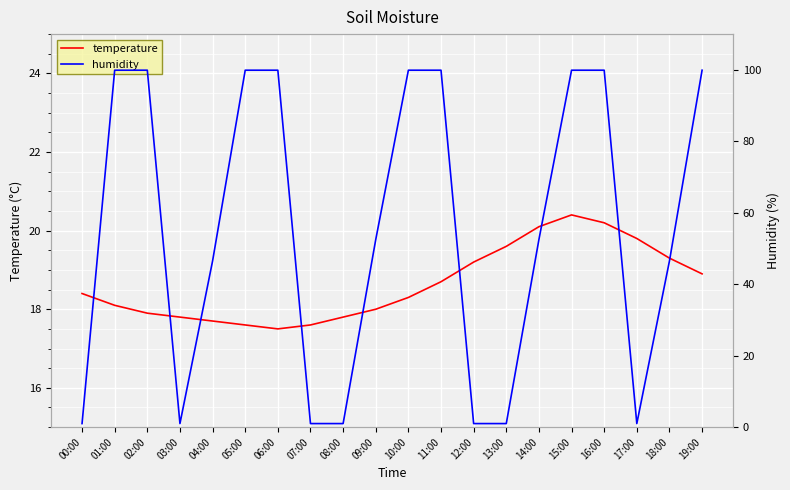

At which label does humidity first exceed 52?

01:00